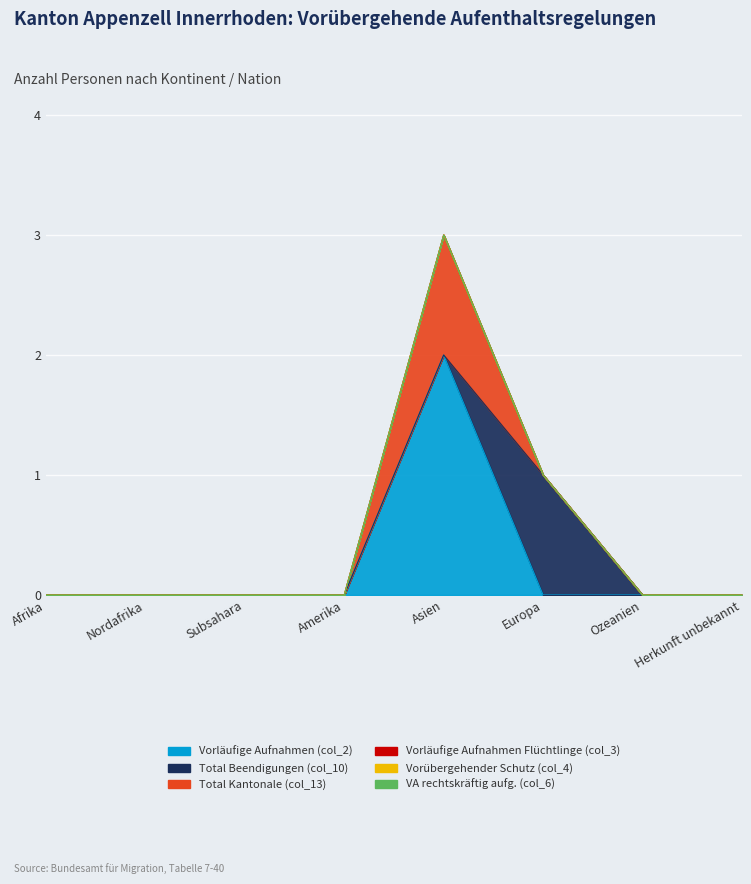

The value of Total Kantonale (col_13) at Afrika is 0. True or false?

False